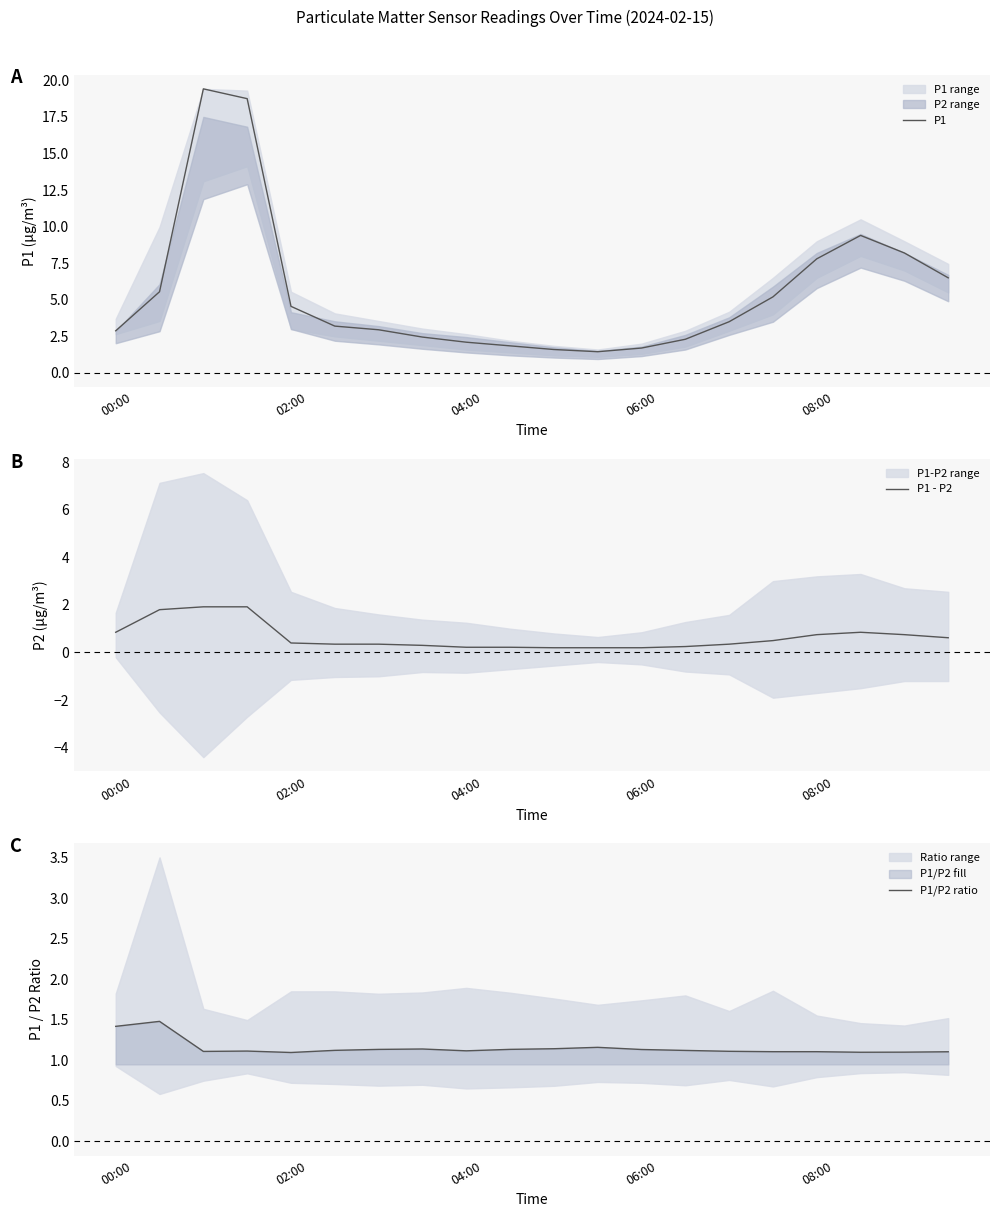

Reading right to left, what are all the values shown in this chart?

P1: 6.5	8.2	9.4	7.8	5.2	3.5	2.3	1.7	1.4	1.6	1.9	2.1	2.5	3.0	3.2	4.5	18.8	19.4	5.5	2.9
P1 - P2: 0.6	0.7	0.8	0.8	0.5	0.4	0.2	0.2	0.2	0.2	0.2	0.2	0.3	0.4	0.4	0.4	1.9	1.9	1.8	0.9
P1/P2 ratio: 1.1	1.1	1.1	1.1	1.1	1.1	1.1	1.1	1.2	1.1	1.1	1.1	1.1	1.1	1.1	1.1	1.1	1.1	1.5	1.4